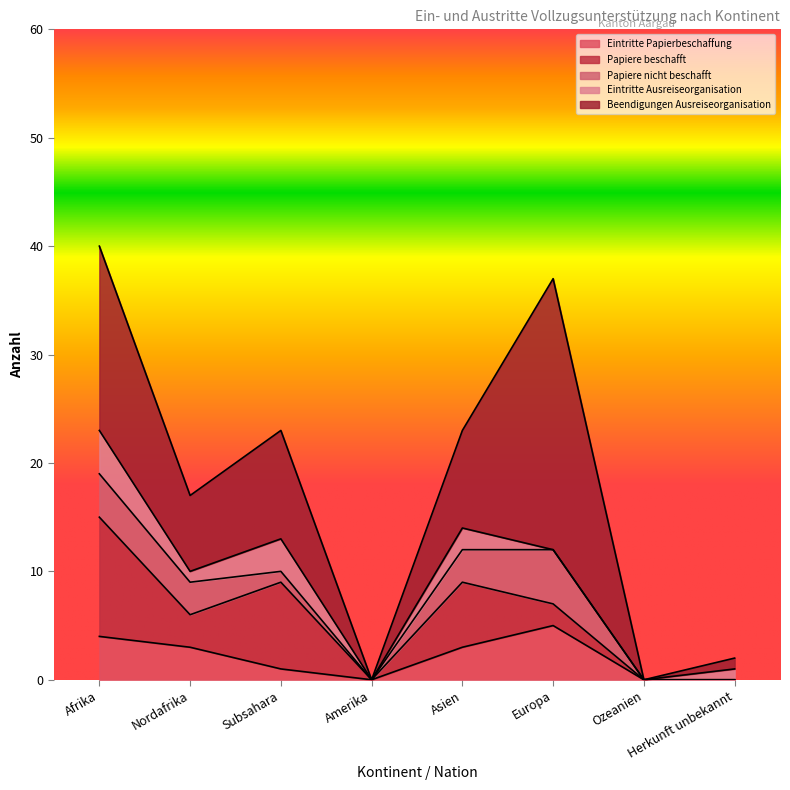

Reading left to right, what are all the values shown in this chart?

Eintritte Papierbeschaffung: Afrika=4	Nordafrika=3	Subsahara=1	Amerika=0	Asien=3	Europa=5	Ozeanien=0	Herkunft unbekannt=0
Papiere beschafft: Afrika=11	Nordafrika=3	Subsahara=8	Amerika=0	Asien=6	Europa=2	Ozeanien=0	Herkunft unbekannt=0
Papiere nicht beschafft: Afrika=4	Nordafrika=3	Subsahara=1	Amerika=0	Asien=3	Europa=5	Ozeanien=0	Herkunft unbekannt=0
Eintritte Ausreiseorganisation: Afrika=4	Nordafrika=1	Subsahara=3	Amerika=0	Asien=2	Europa=0	Ozeanien=0	Herkunft unbekannt=1
Beendigungen Ausreiseorganisation: Afrika=17	Nordafrika=7	Subsahara=10	Amerika=0	Asien=9	Europa=25	Ozeanien=0	Herkunft unbekannt=1